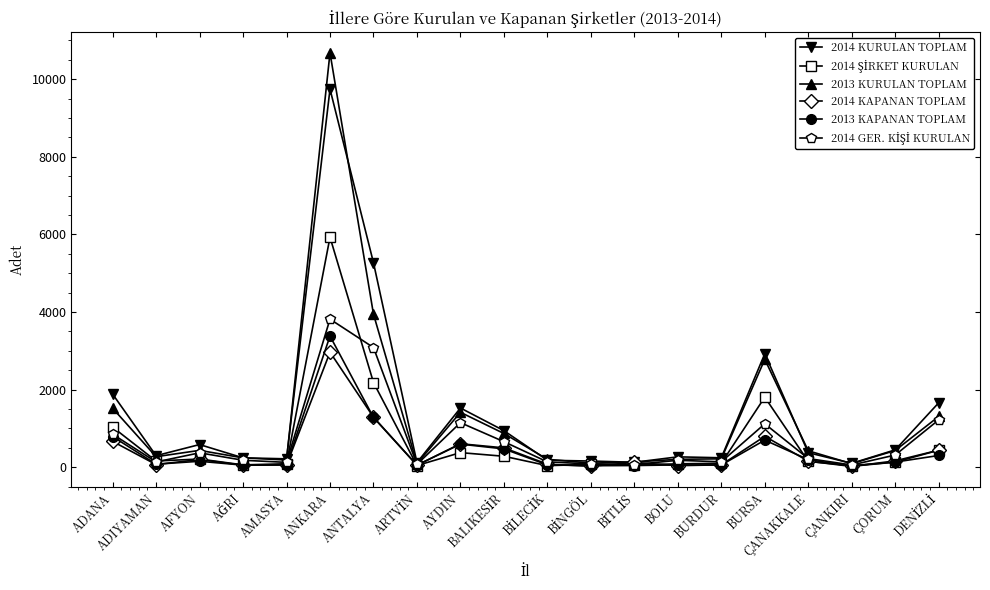

At which category is the sum across all series the highest?

ANKARA